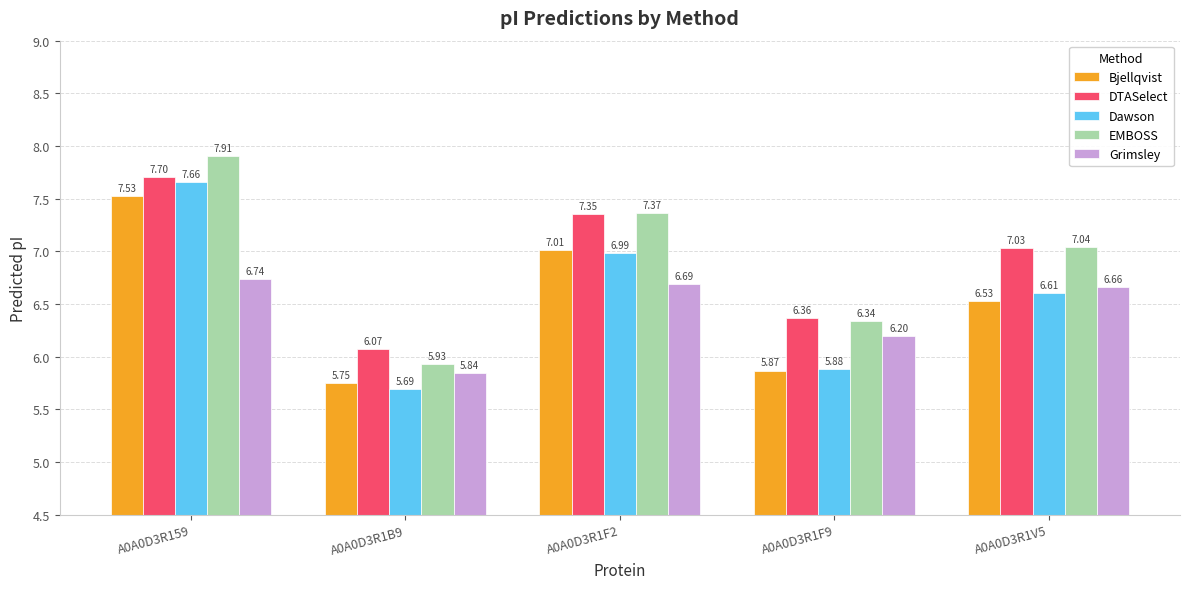

Which series has the largest range (max minus min)?

EMBOSS